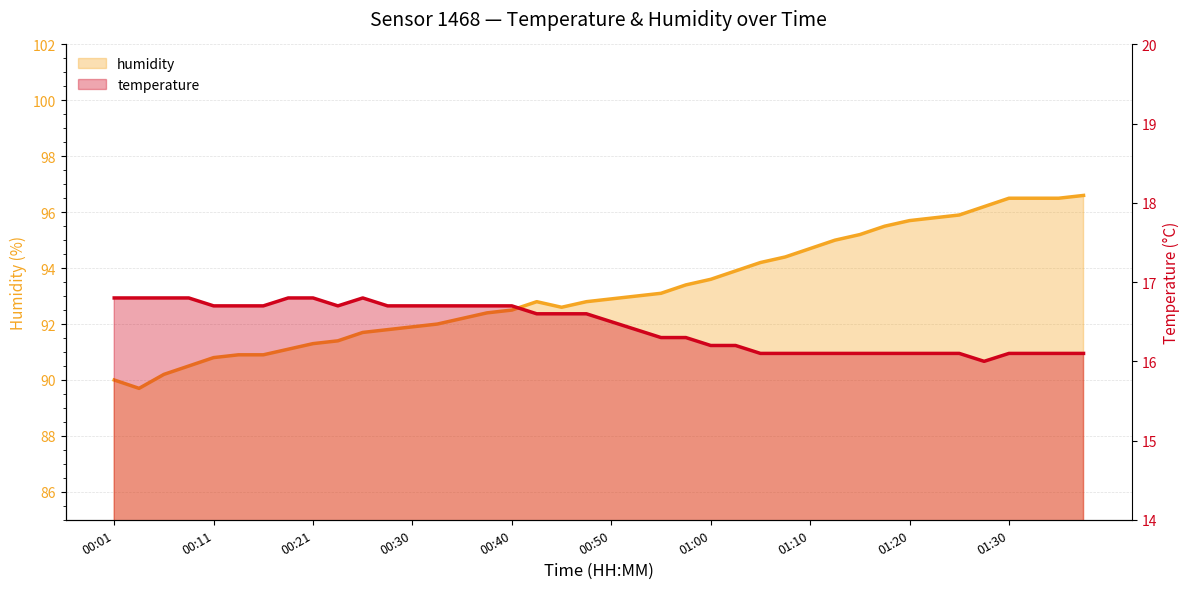

At how many categories does at least one series exceed 56?

40